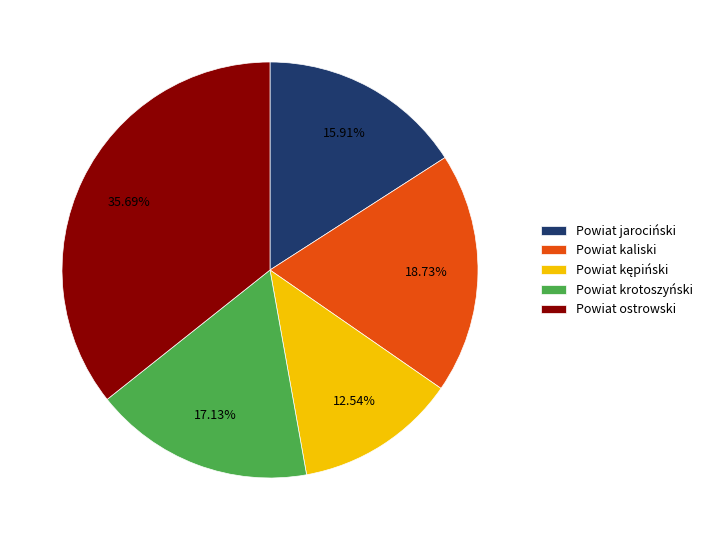

Combined, what portion of the pie is Powiat jarociński and Powiat ostrowski?

51.6%